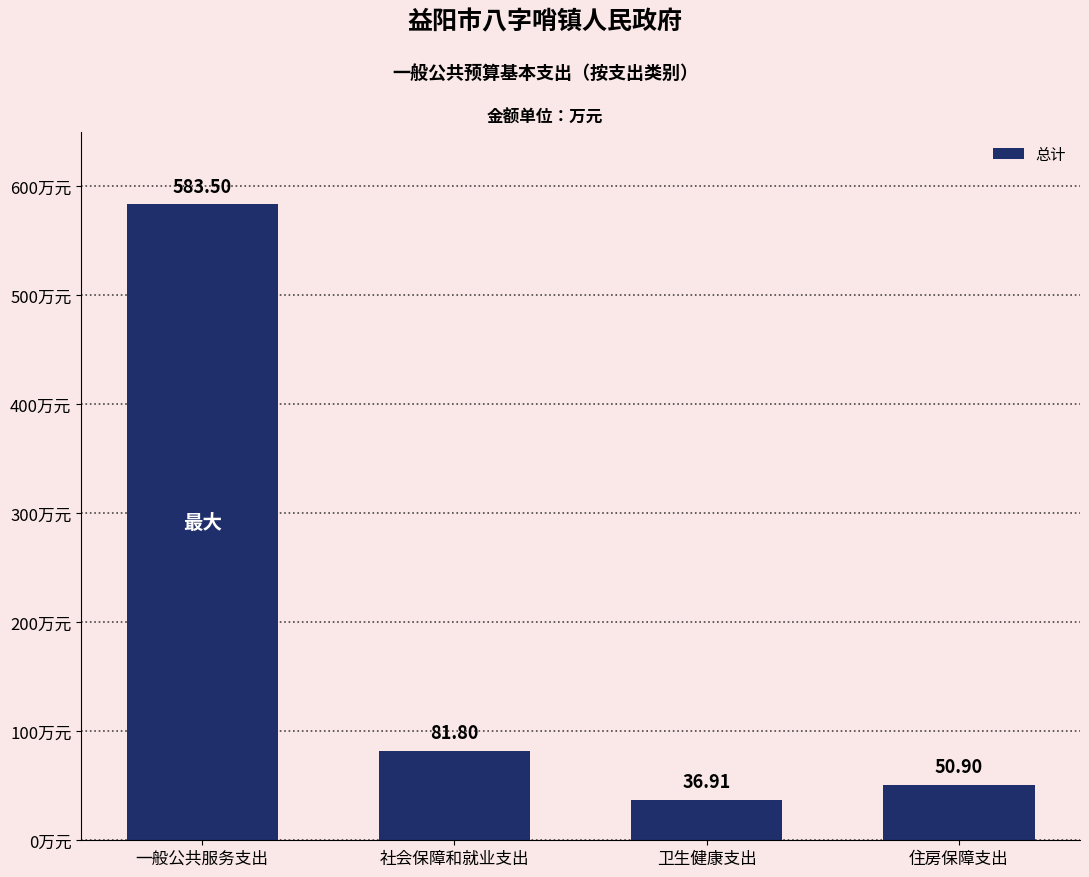

What is the label of the 2nd bar from the left?

社会保障和就业支出